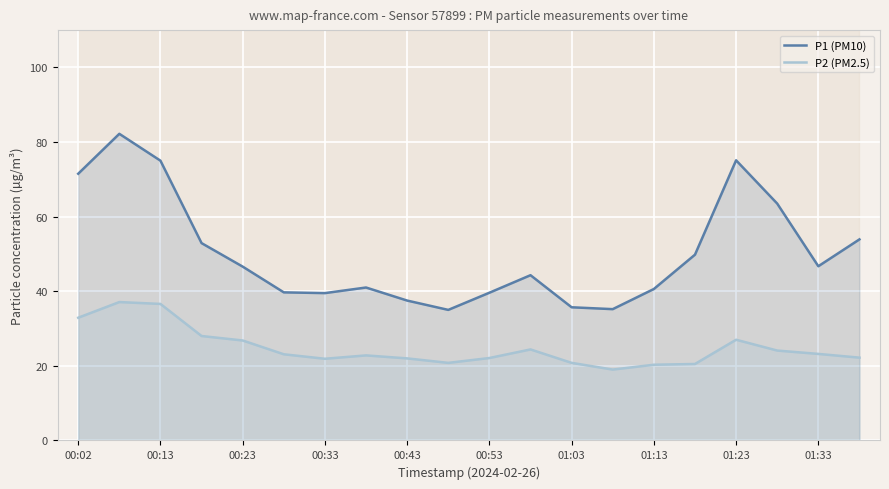

Does the chart display data point markers on the line(s)?

No